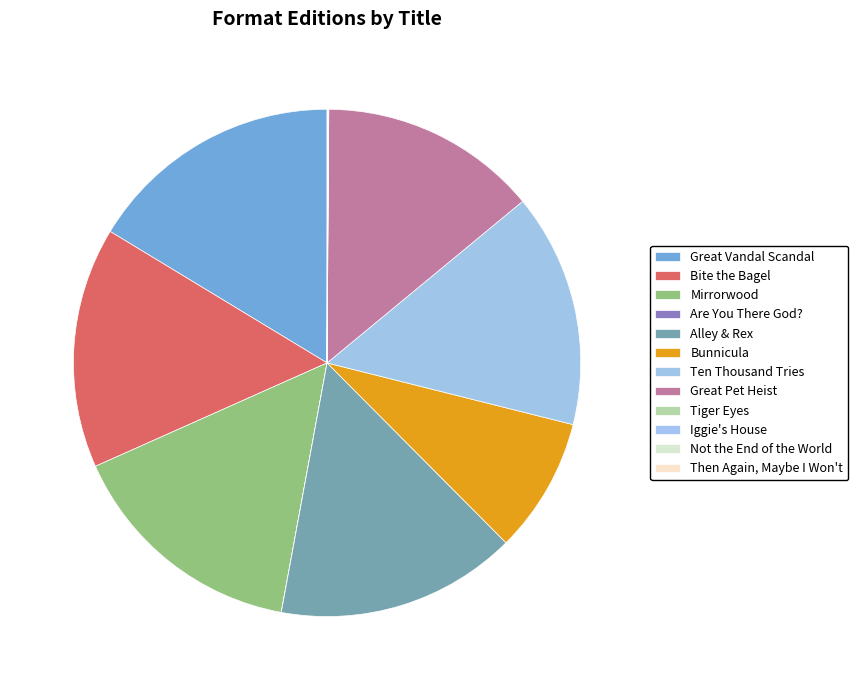

To the nearest percent, what is the difference between the largest and smallest slice percentages?

16%